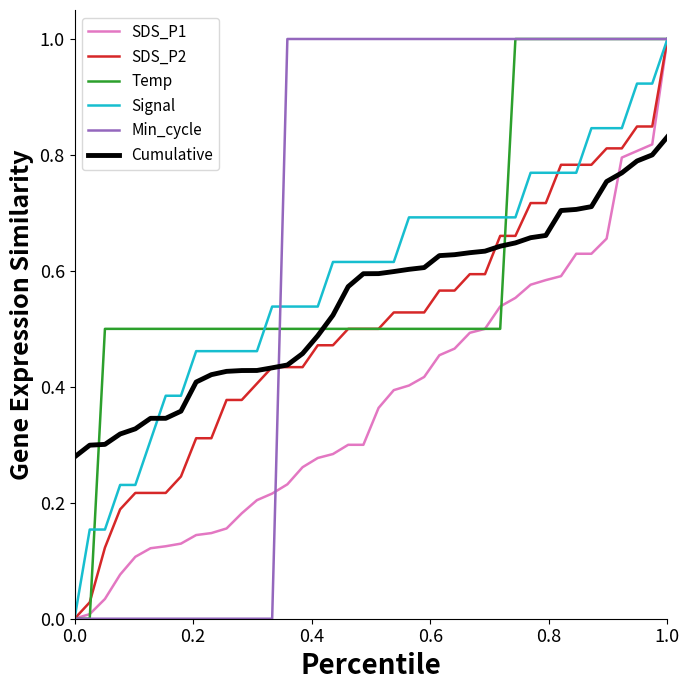

After their last crossing, which series has the higher values: Cumulative or Temp?

Temp